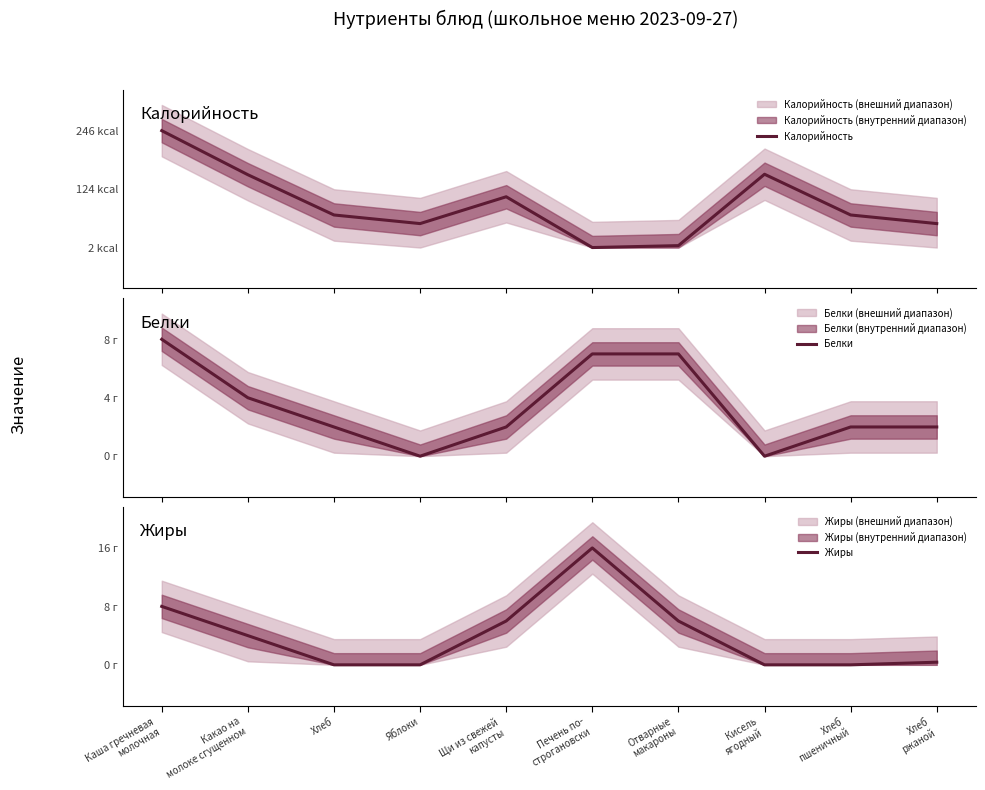

At which category is the sum across all series the highest?

Каша гречневая
молочная